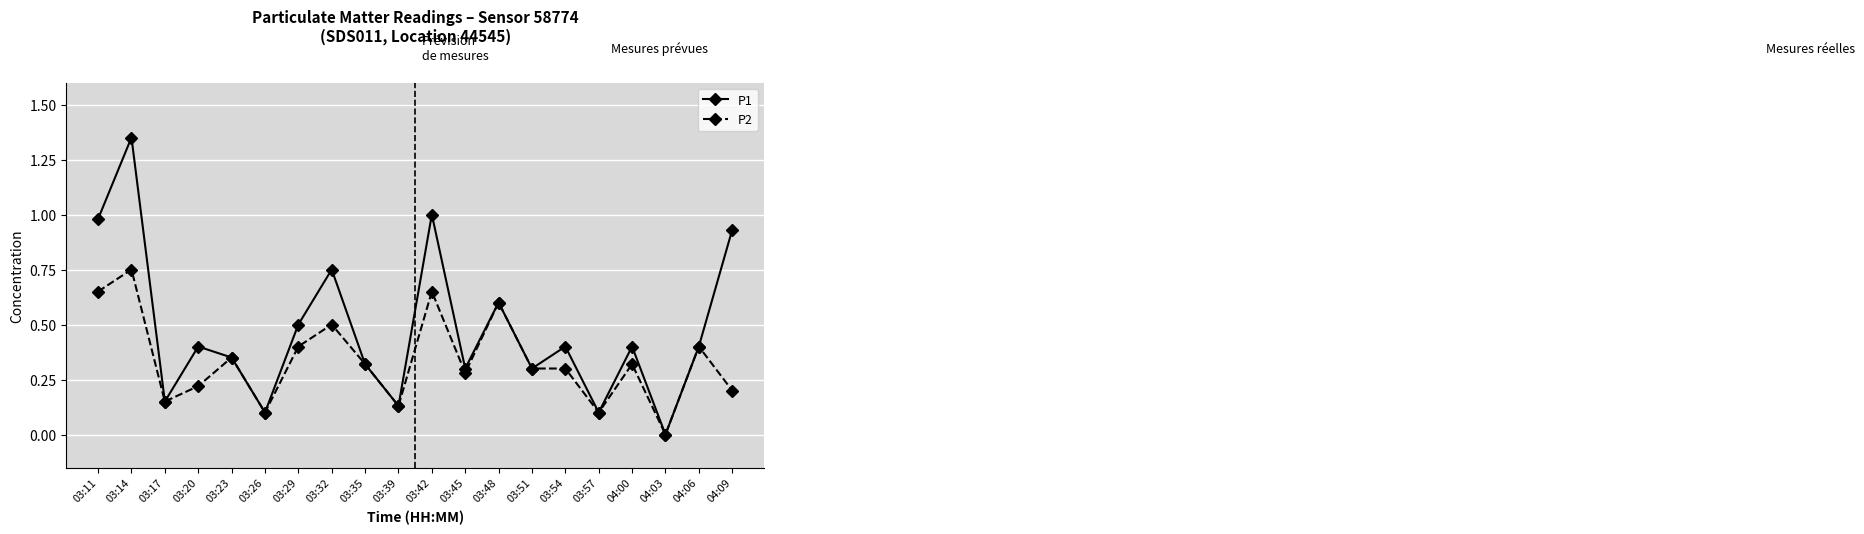

Where is the first local minimum for P1?

03:17